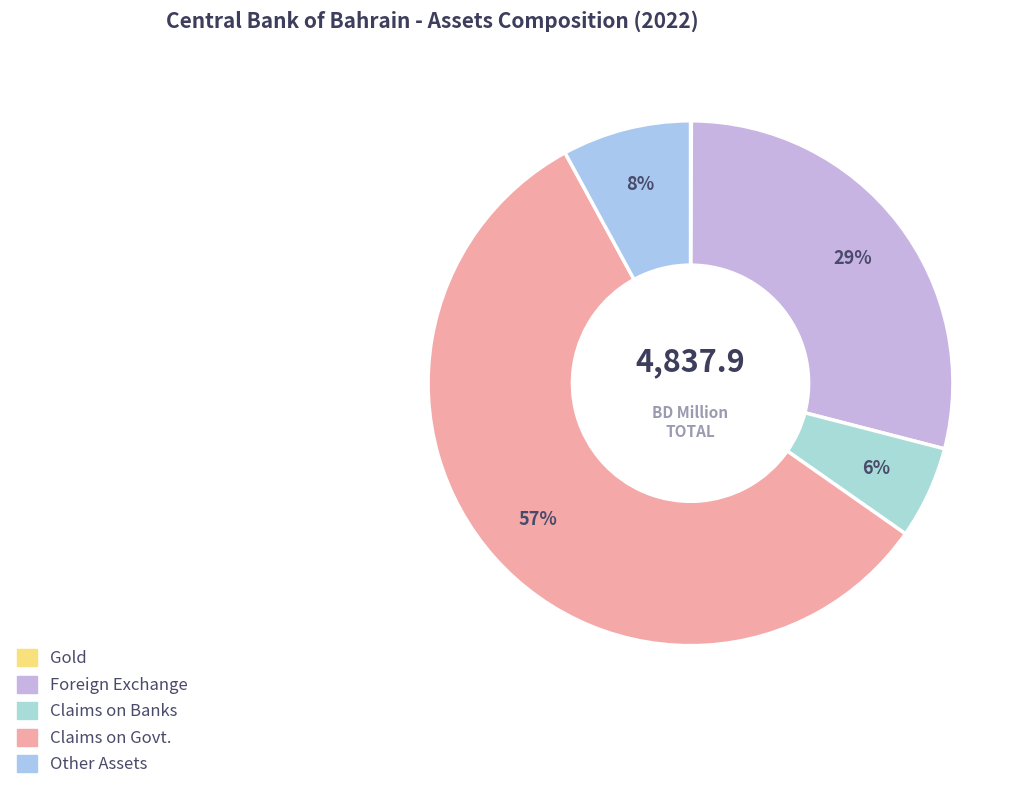

Rank the categories by value from highest to lowest.

Claims on Govt., Foreign Exchange, Other Assets, Claims on Banks, Gold